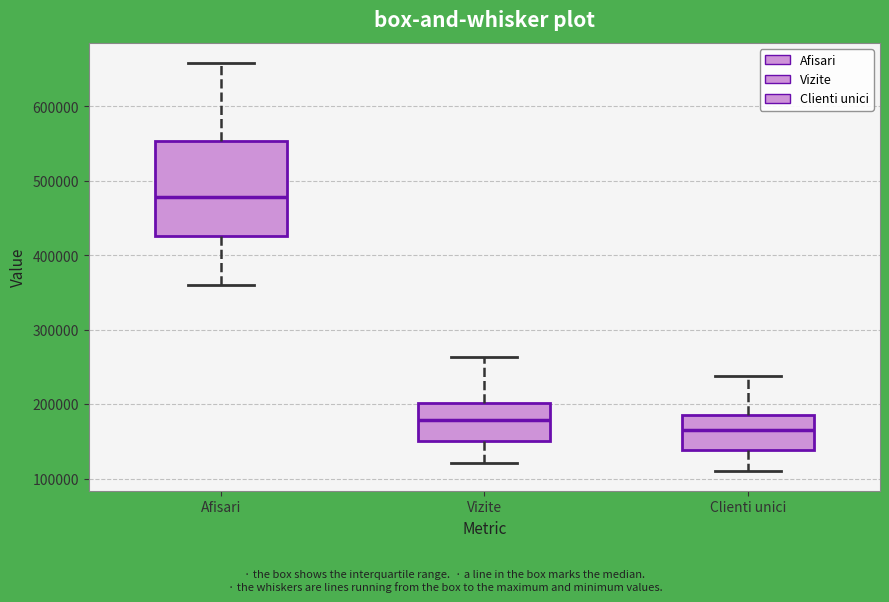

Reading left to right, transcribe this box plot: for each box, give where its median line is, the range the box spans, and where its two whiskers end, as read against the y-axis. The values are not printed on the chart, so give them approximately, as read against the axis.

Afisari: median 480000, box 430000 to 550000, whiskers 360000 to 660000
Vizite: median 180000, box 150000 to 200000, whiskers 120000 to 260000
Clienti unici: median 170000, box 140000 to 180000, whiskers 110000 to 240000